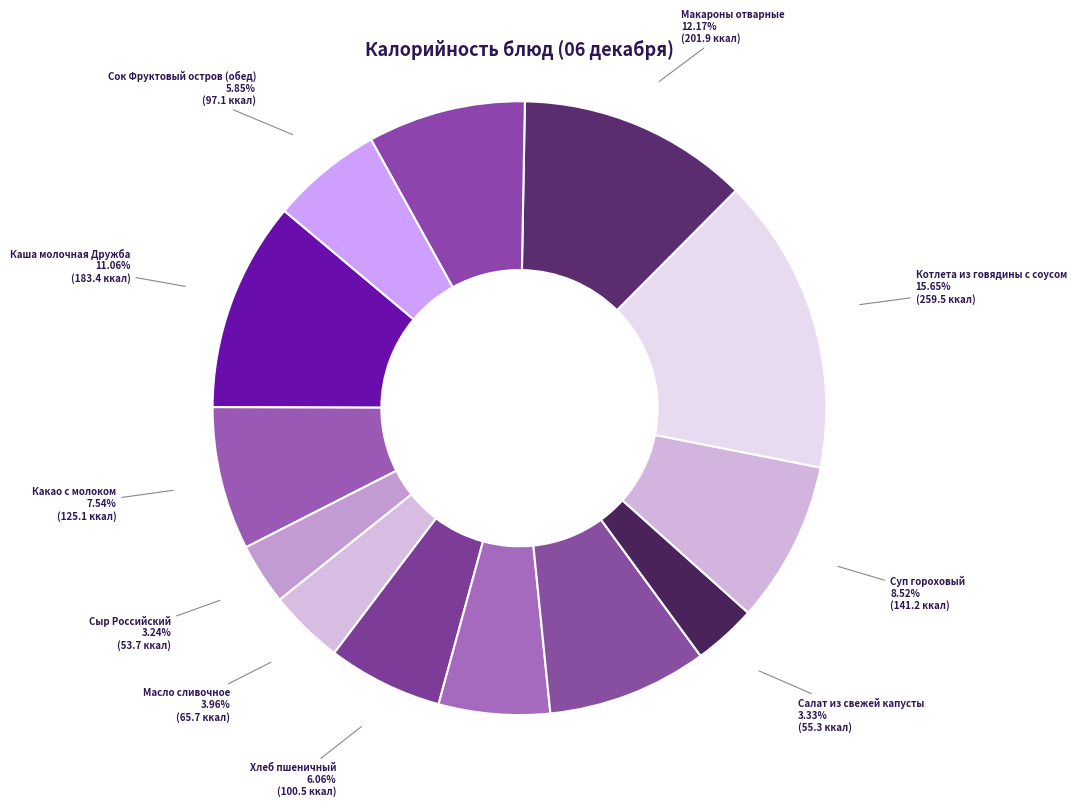

Which slice is the largest?

Котлета из говядины с соусом